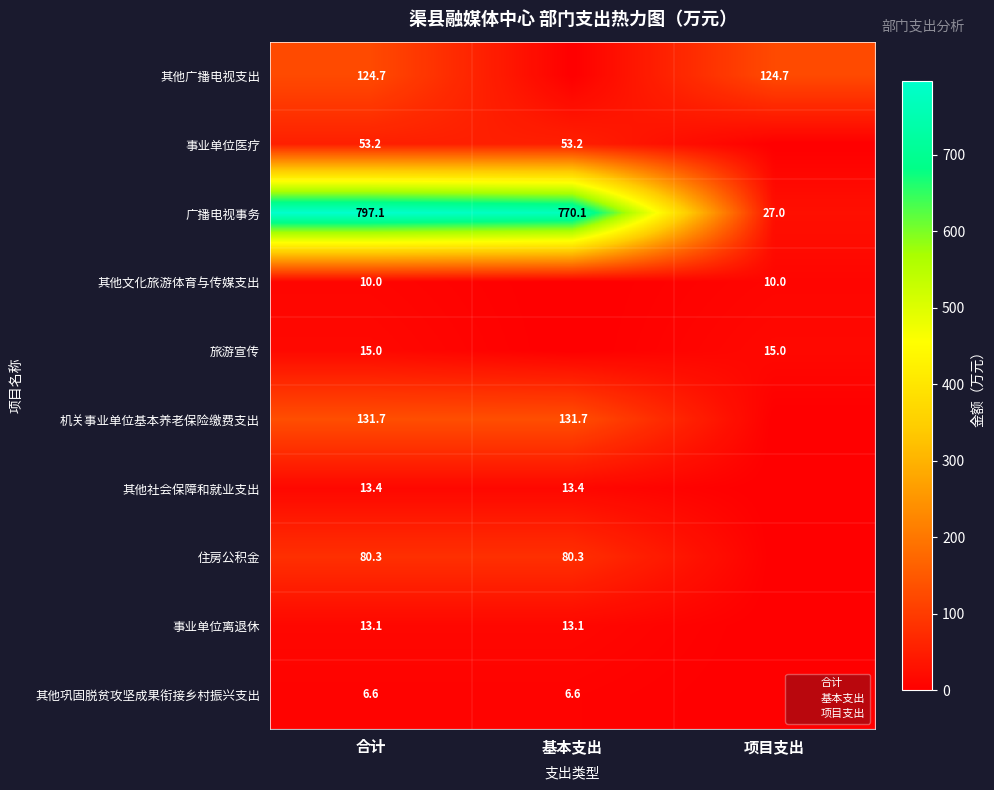

The 机关事业单位基本养老保险缴费支出 series shows 131.7 at 合计. True or false?

True